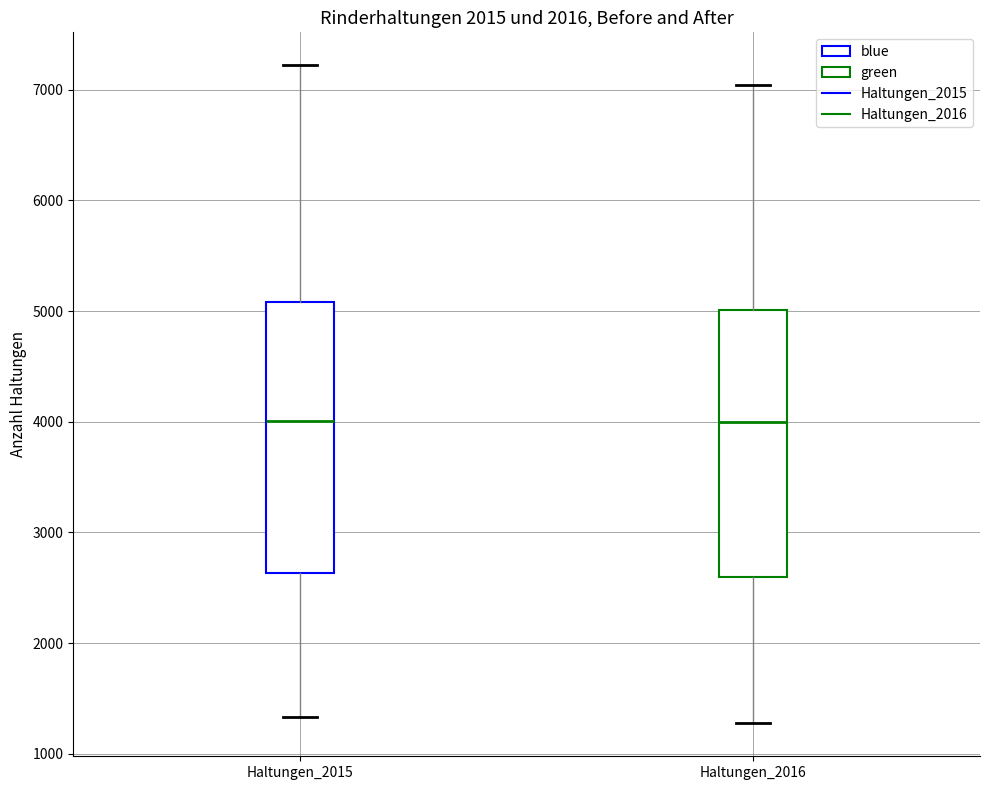

Reading left to right, read every box against the y-axis: the position of its median line, the range the box covers, and the ends of its whiskers. The values are not printed on the chart, so give them approximately, as read against the axis.

Haltungen_2015: median 4000, box 2600 to 5100, whiskers 1300 to 7200
Haltungen_2016: median 4000, box 2600 to 5000, whiskers 1300 to 7000